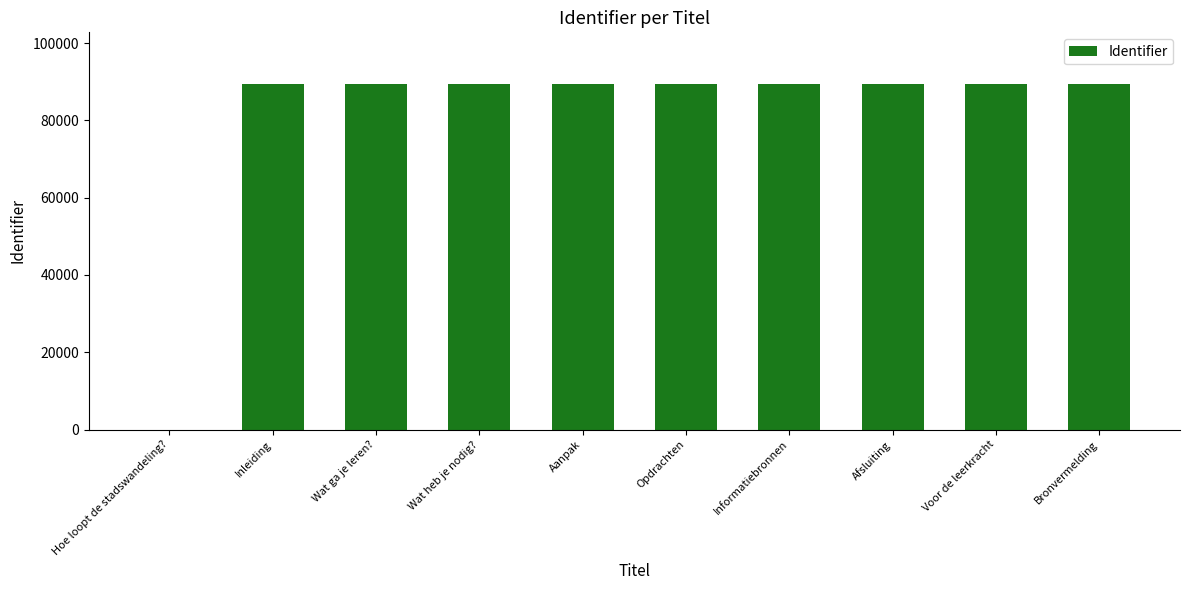

What is the greatest value displayed?

89360